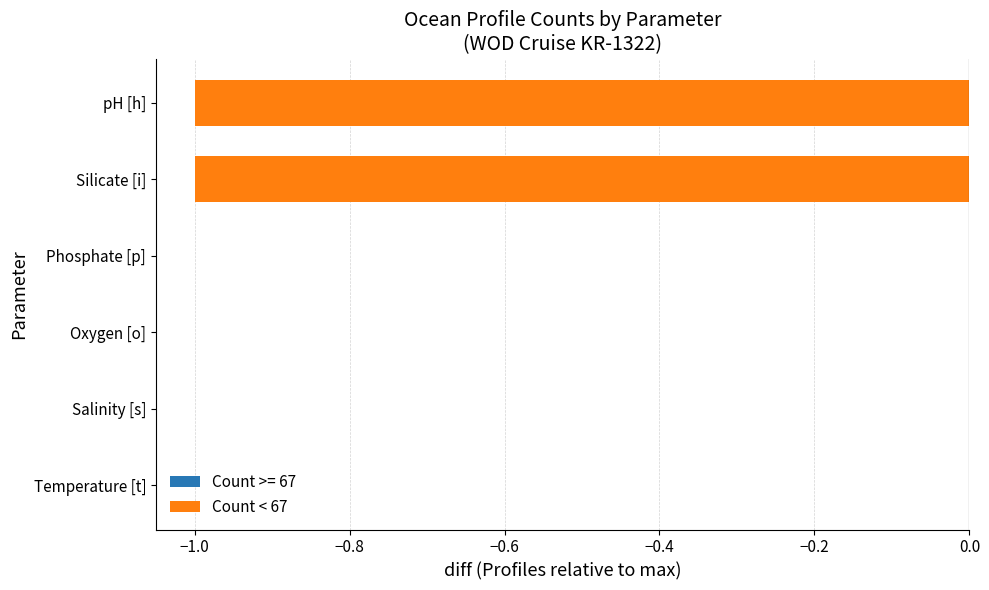

The chart shows a value of 44 at pH [h]. True or false?

False